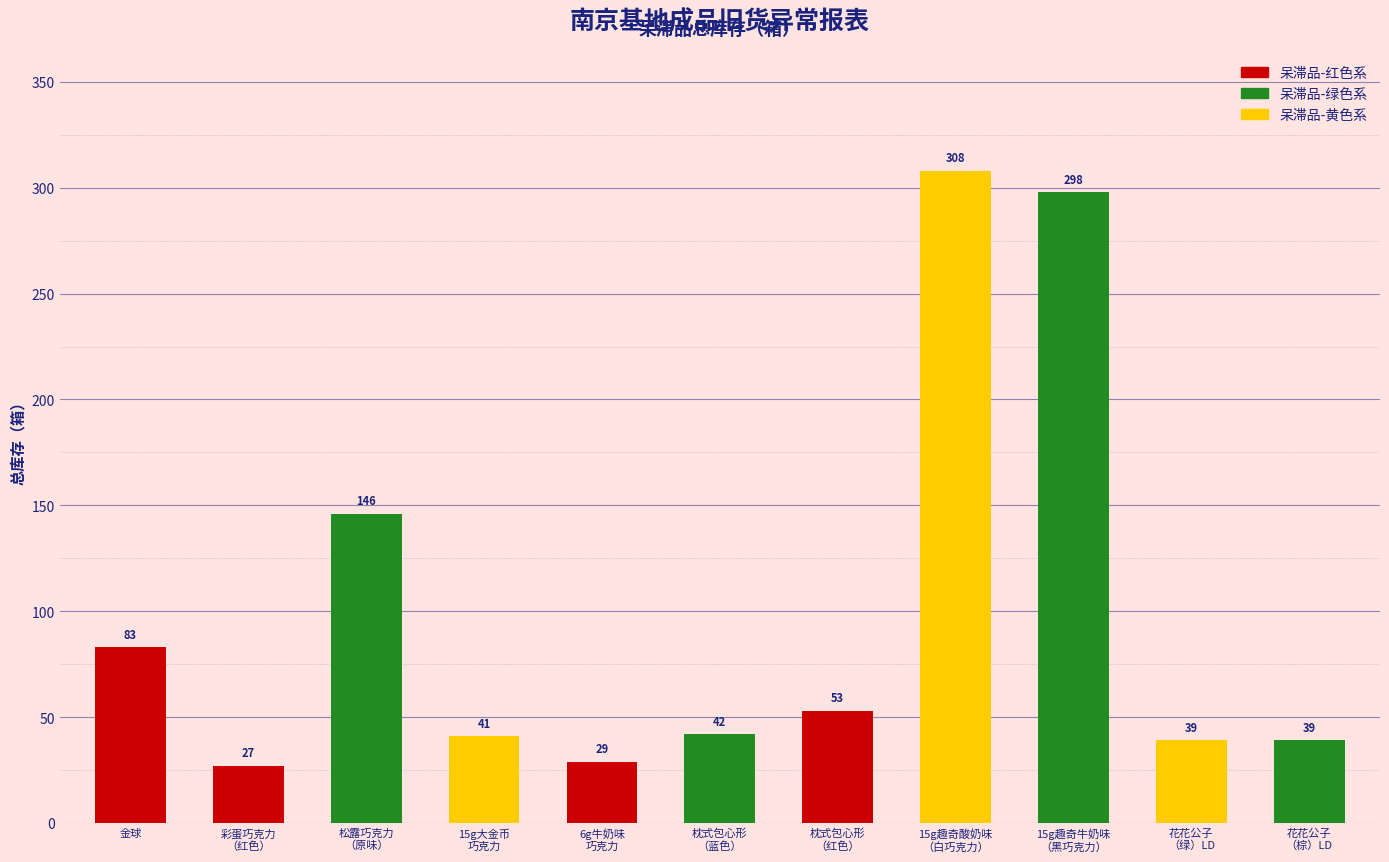

Which label corresponds to the smallest value in the chart?

彩蛋巧克力
（红色）